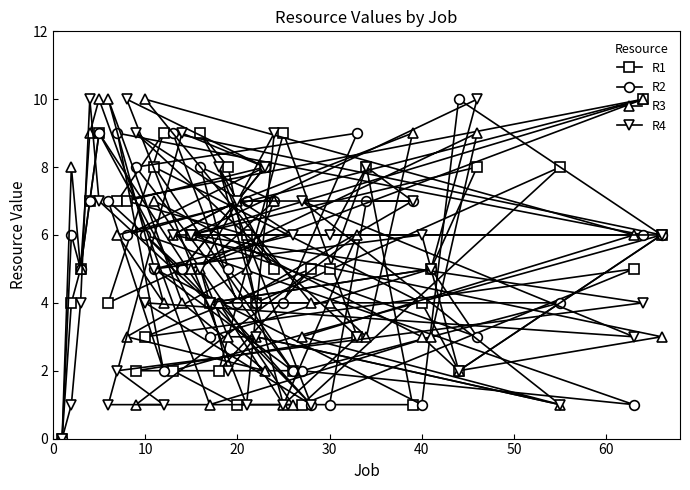

Reading right to left, what are all the values shown in this chart?

R1: 6	10	5	8	8	2	5	4	1	8	3	5	5	1	2	9	5	8	4	6	1	8	2	4	9	6	5	2	9	8	3	2	7	7	4	9	7	5	4	0
R2: 6	6	1	4	3	10	5	1	7	7	9	1	1	2	2	4	7	8	4	7	4	5	4	3	8	6	5	9	2	5	6	8	6	9	7	9	7	5	6	0
R3: 3	10	6	1	9	2	3	3	9	3	6	4	4	3	1	1	7	2	3	5	7	3	4	1	5	5	4	6	4	7	10	1	3	6	10	10	9	5	8	0
R4: 6	4	3	1	10	2	5	6	7	8	3	6	1	7	6	1	9	8	3	1	7	2	8	4	5	6	9	6	1	5	4	9	10	2	1	7	10	4	1	0